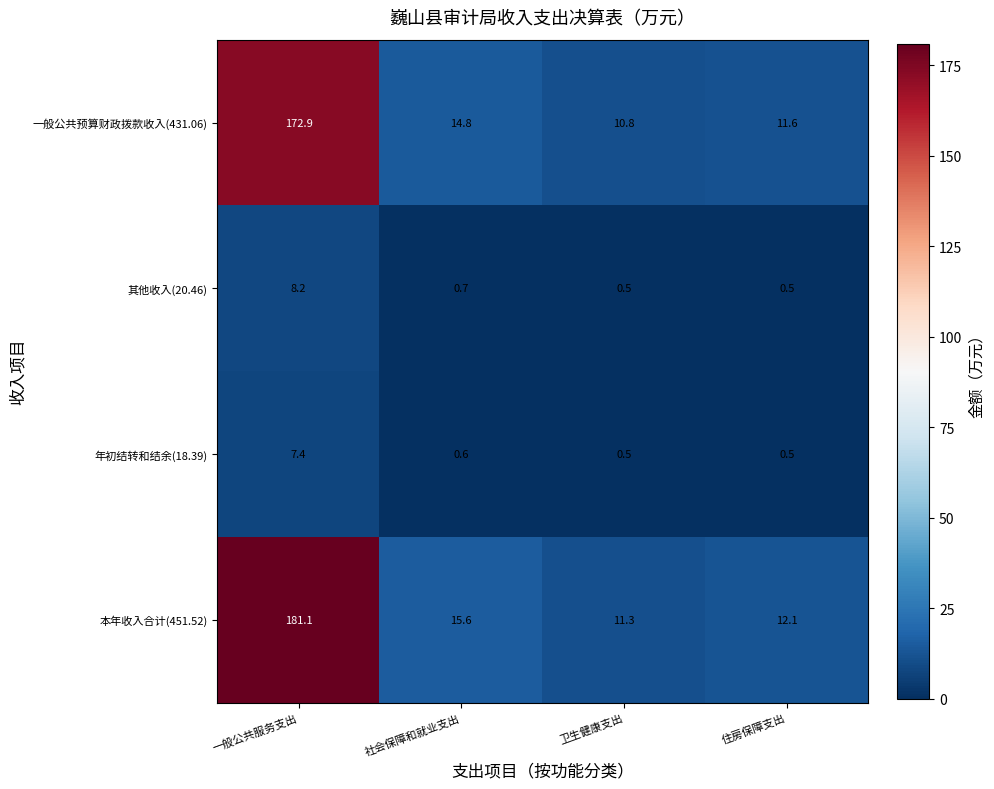

At how many categories does at least one series exceed 59?

1